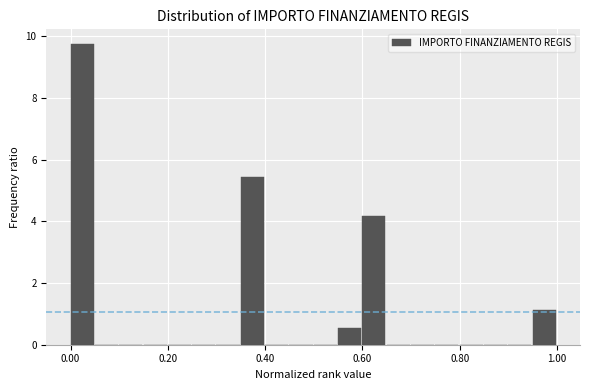

Around what value on the x-axis is the tallest bar? Give the approximate position of its centre, as read against the axis.

0.02